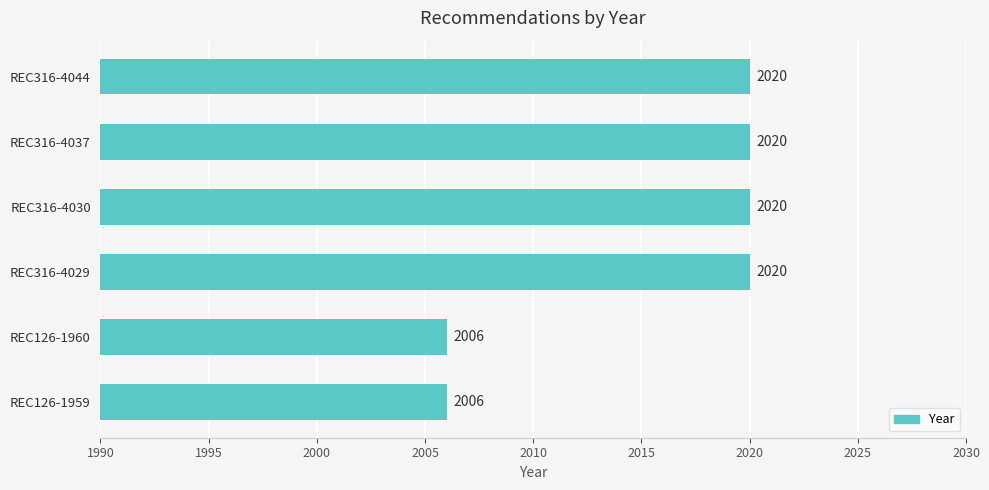

Count the values in the range 2006 to 2020.

6